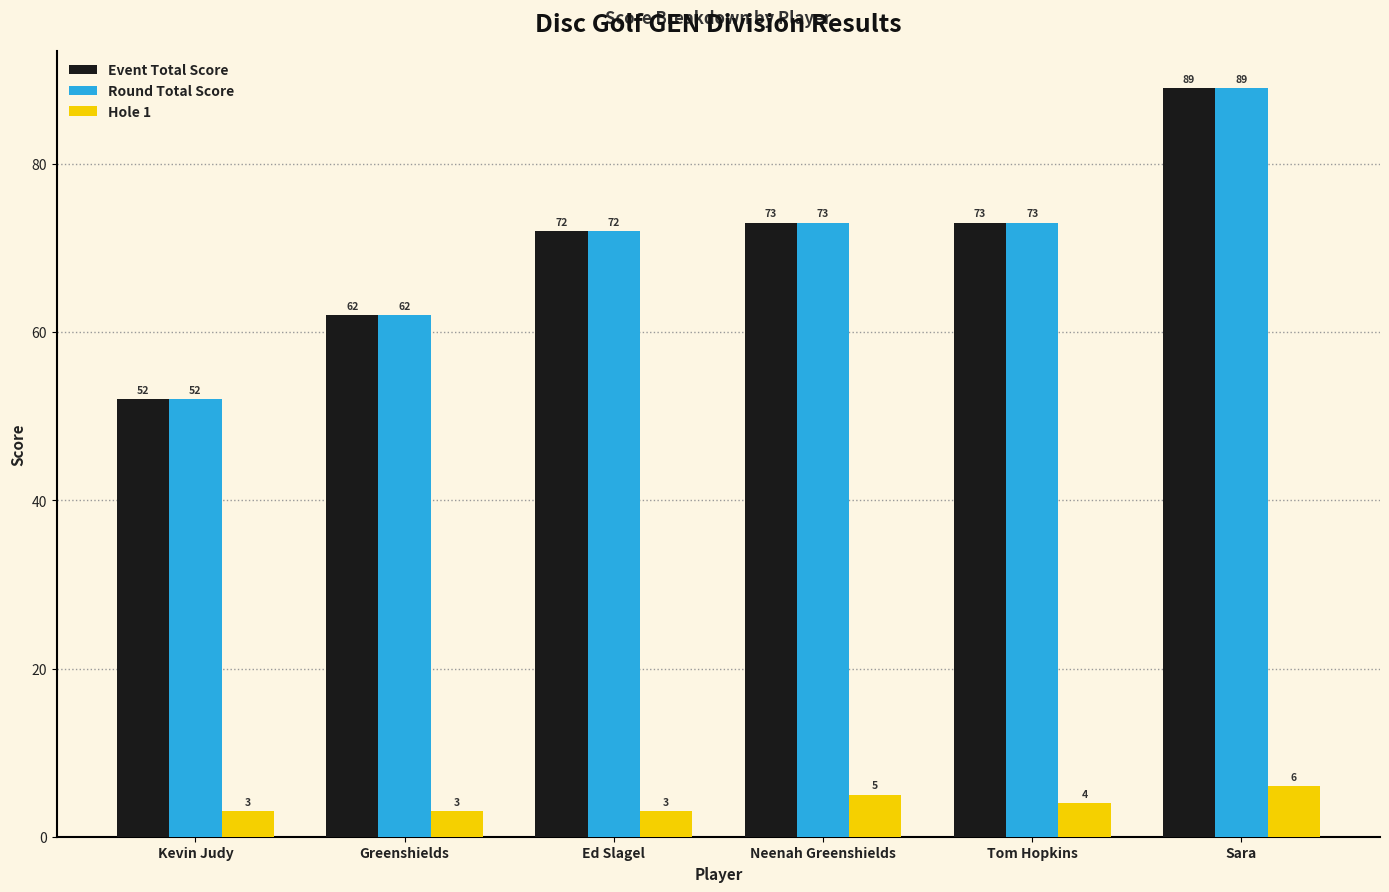

What is the total value across all series at Greenshields?

127